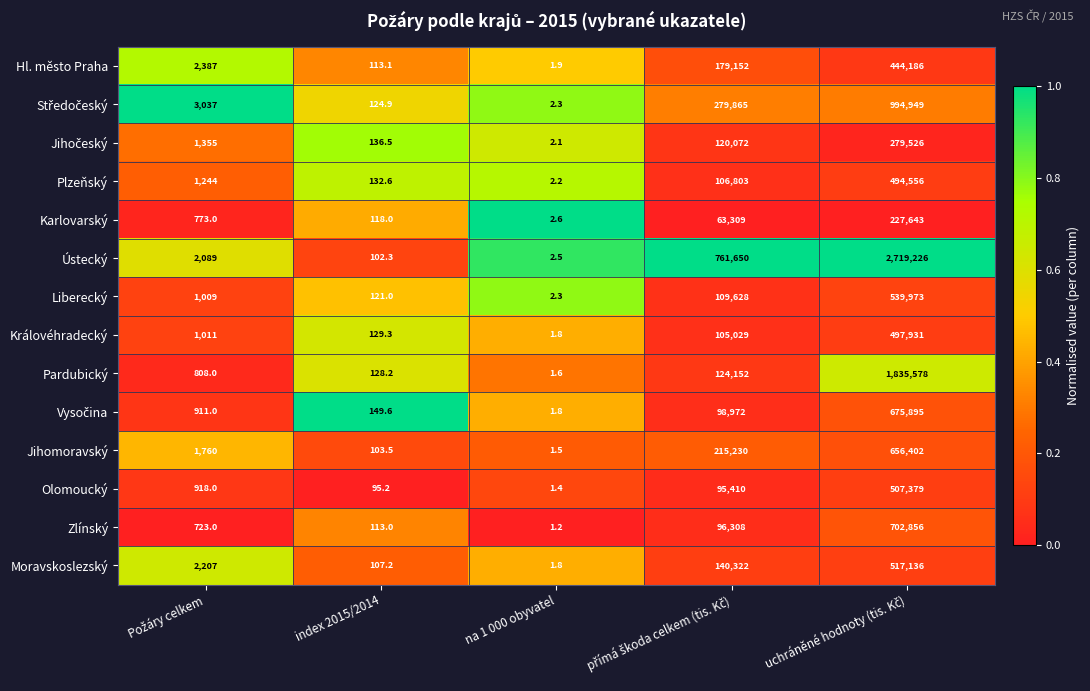

How many data points does each series have?

5